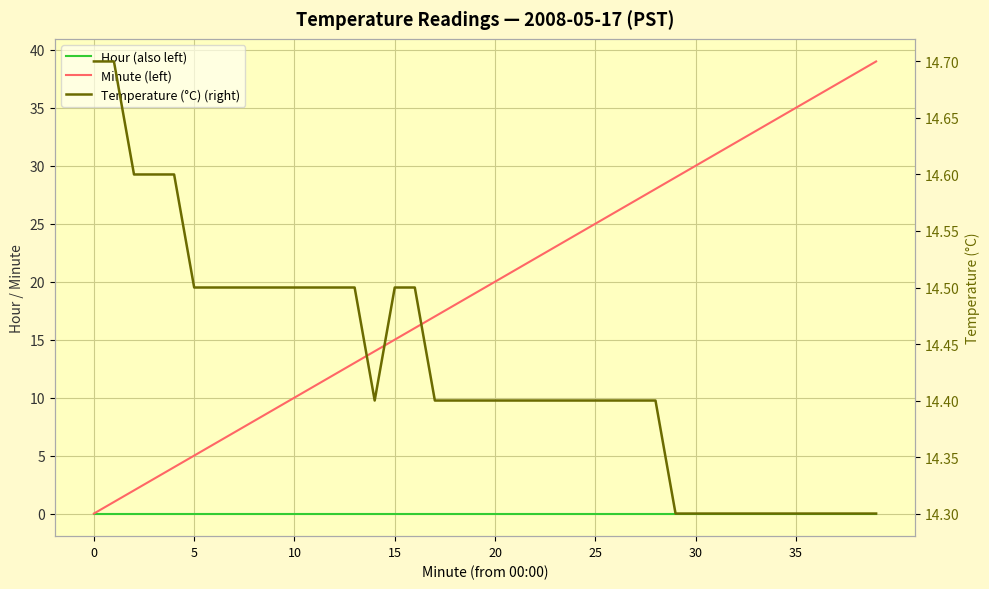

What is the label of the 35th point from the left?

34